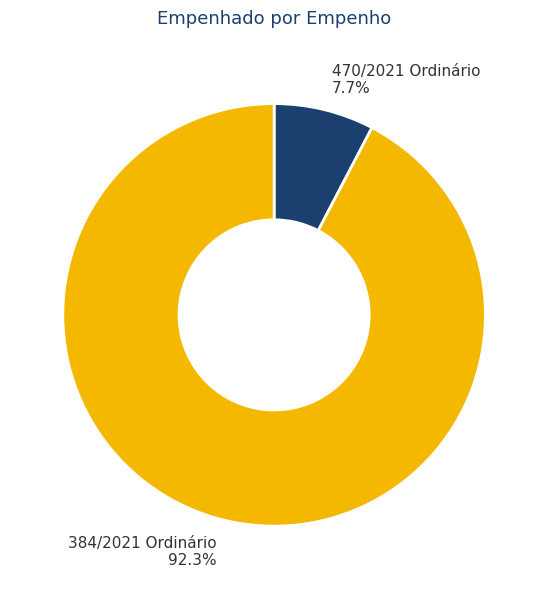

Between 470/2021 Ordinário and 384/2021 Ordinário, which is larger?

384/2021 Ordinário